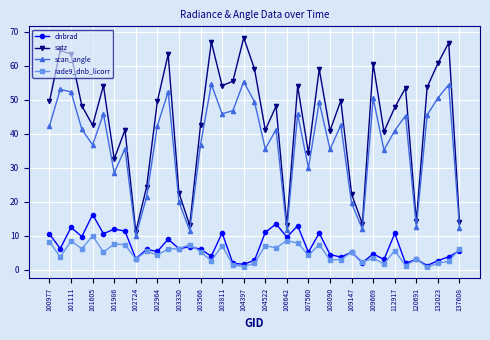

What is the maximum value for scan_angle?

55.3